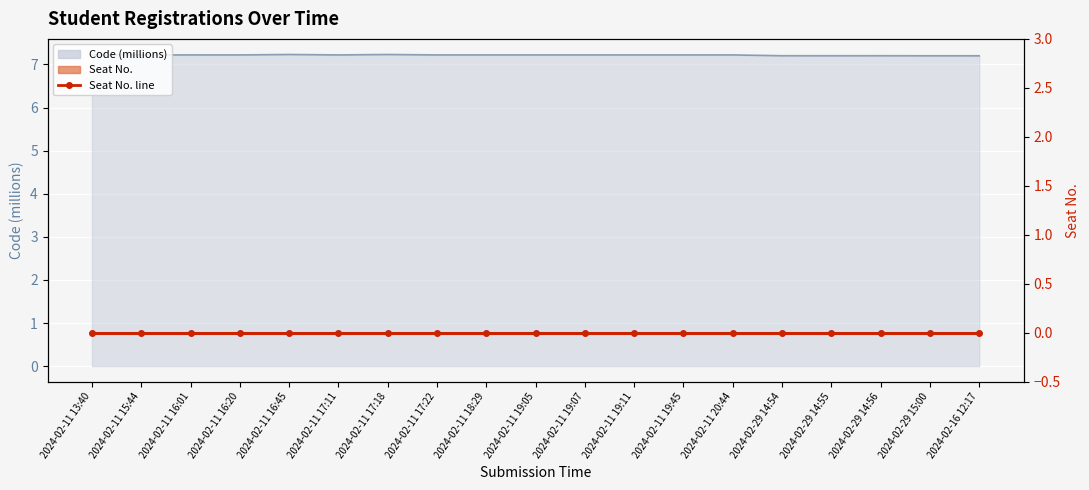

At which label is the value closest to 7?

2024-02-16 12:17